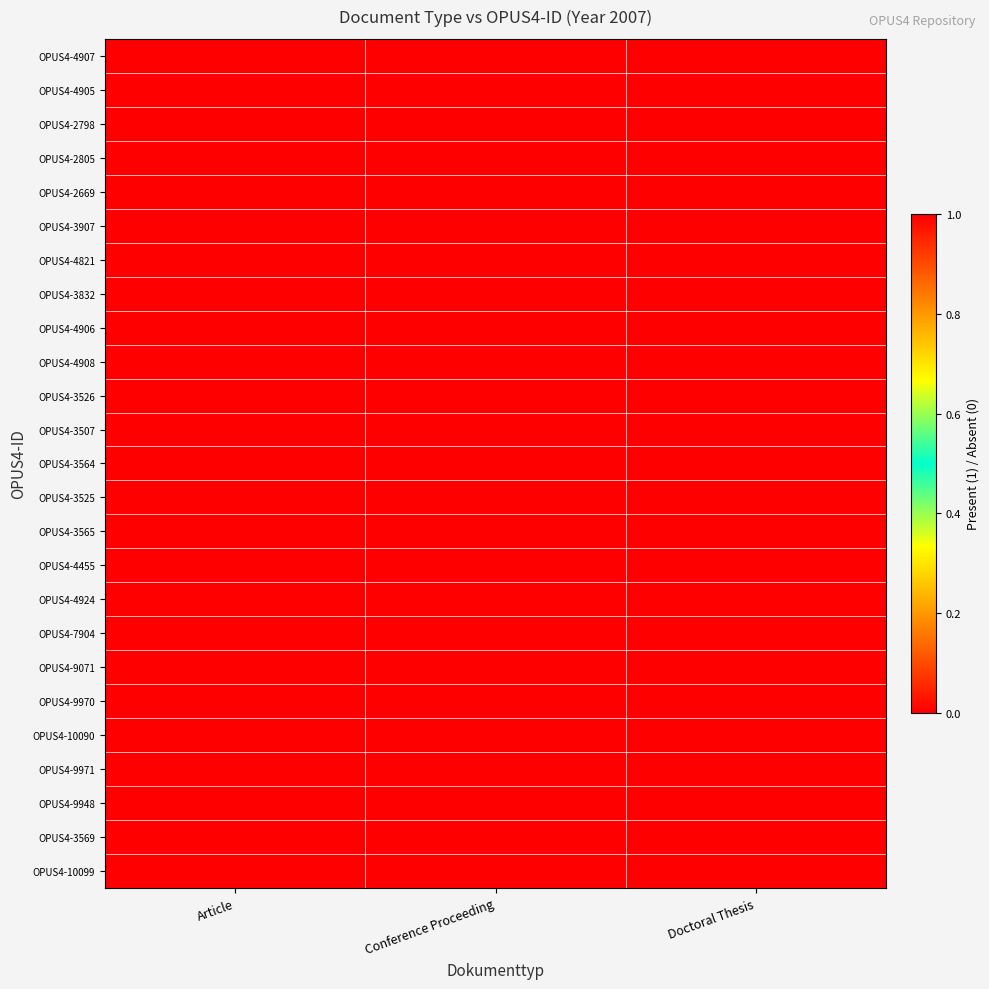

Reading left to right, extract all data points from this chart.

OPUS4-4907: Article=1	Conference Proceeding=0	Doctoral Thesis=0
OPUS4-4905: Article=1	Conference Proceeding=0	Doctoral Thesis=0
OPUS4-2798: Article=1	Conference Proceeding=0	Doctoral Thesis=0
OPUS4-2805: Article=1	Conference Proceeding=0	Doctoral Thesis=0
OPUS4-2669: Article=1	Conference Proceeding=0	Doctoral Thesis=0
OPUS4-3907: Article=1	Conference Proceeding=0	Doctoral Thesis=0
OPUS4-4821: Article=1	Conference Proceeding=0	Doctoral Thesis=0
OPUS4-3832: Article=1	Conference Proceeding=0	Doctoral Thesis=0
OPUS4-4906: Article=1	Conference Proceeding=0	Doctoral Thesis=0
OPUS4-4908: Article=1	Conference Proceeding=0	Doctoral Thesis=0
OPUS4-3526: Article=1	Conference Proceeding=0	Doctoral Thesis=0
OPUS4-3507: Article=1	Conference Proceeding=0	Doctoral Thesis=0
OPUS4-3564: Article=1	Conference Proceeding=0	Doctoral Thesis=0
OPUS4-3525: Article=1	Conference Proceeding=0	Doctoral Thesis=0
OPUS4-3565: Article=1	Conference Proceeding=0	Doctoral Thesis=0
OPUS4-4455: Article=1	Conference Proceeding=0	Doctoral Thesis=0
OPUS4-4924: Article=1	Conference Proceeding=0	Doctoral Thesis=0
OPUS4-7904: Article=1	Conference Proceeding=0	Doctoral Thesis=0
OPUS4-9071: Article=0	Conference Proceeding=0	Doctoral Thesis=1
OPUS4-9970: Article=0	Conference Proceeding=1	Doctoral Thesis=0
OPUS4-10090: Article=0	Conference Proceeding=1	Doctoral Thesis=0
OPUS4-9971: Article=0	Conference Proceeding=1	Doctoral Thesis=0
OPUS4-9948: Article=0	Conference Proceeding=1	Doctoral Thesis=0
OPUS4-3569: Article=0	Conference Proceeding=1	Doctoral Thesis=0
OPUS4-10099: Article=0	Conference Proceeding=1	Doctoral Thesis=0